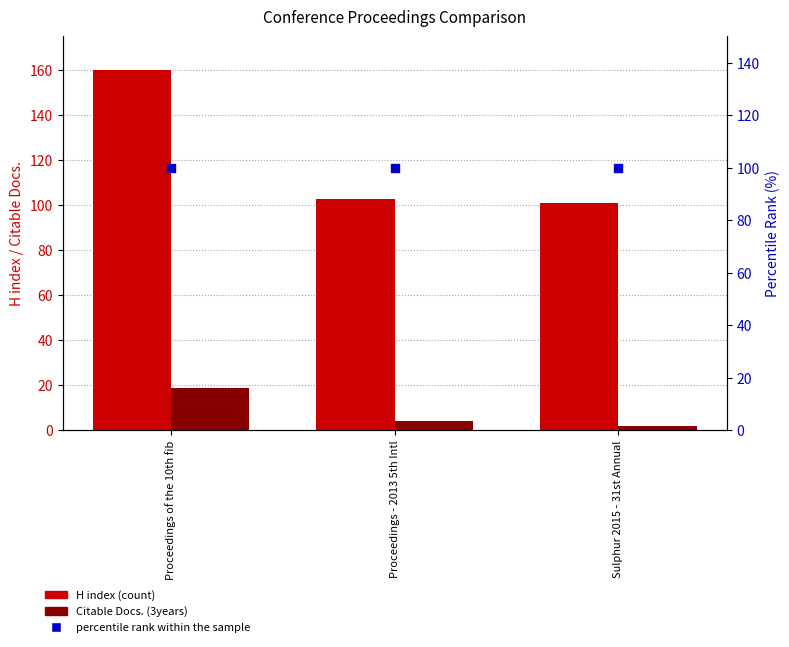

At how many categories does at least one series exceed 28?

3